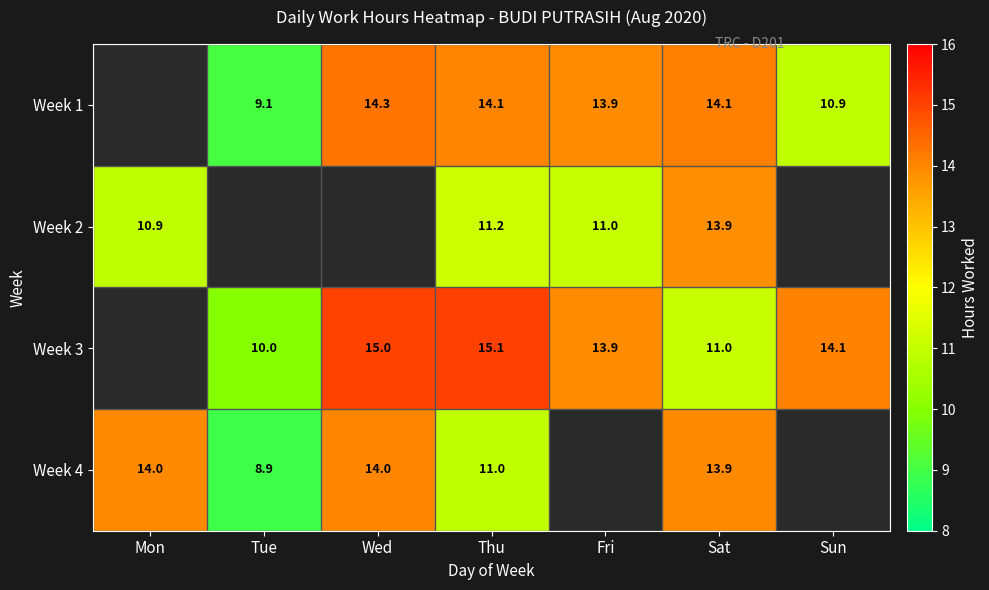

Is the value of Week 3 at Fri greater than the value of Week 1 at Sun?

Yes